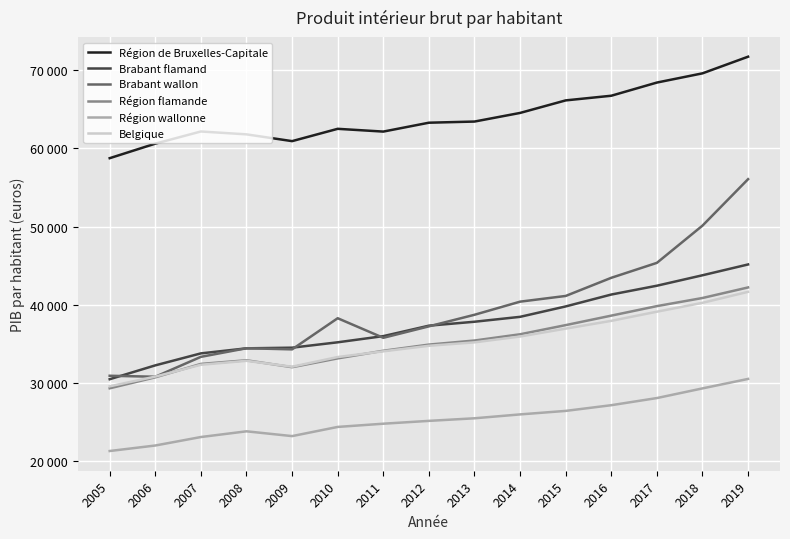

Reading right to left, list all the values displayed in this chart.

Région de Bruxelles-Capitale: 2019=71724	2018=69596	2017=68418	2016=66733	2015=66138	2014=64535	2013=63433	2012=63285	2011=62150	2010=62504	2009=60930	2008=61796	2007=62163	2006=60609	2005=58750
Brabant flamand: 2019=45165	2018=43782	2017=42446	2016=41319	2015=39799	2014=38468	2013=37841	2012=37338	2011=36002	2010=35213	2009=34525	2008=34442	2007=33797	2006=32264	2005=30493
Brabant wallon: 2019=56068	2018=50128	2017=45369	2016=43458	2015=41138	2014=40408	2013=38731	2012=37252	2011=35787	2010=38290	2009=34310	2008=34454	2007=33353	2006=30809	2005=30935
Région flamande: 2019=42227	2018=40876	2017=39838	2016=38622	2015=37409	2014=36238	2013=35440	2012=34919	2011=34131	2010=33157	2009=32030	2008=32914	2007=32449	2006=30737	2005=29333
Région wallonne: 2019=30531	2018=29320	2017=28085	2016=27172	2015=26443	2014=25995	2013=25499	2012=25168	2011=24806	2010=24394	2009=23221	2008=23833	2007=23103	2006=22019	2005=21315
Belgique: 2019=41664	2018=40260	2017=39125	2016=37955	2015=36961	2014=35953	2013=35206	2012=34769	2011=34060	2010=33329	2009=32091	2008=32845	2007=32341	2006=30826	2005=29588